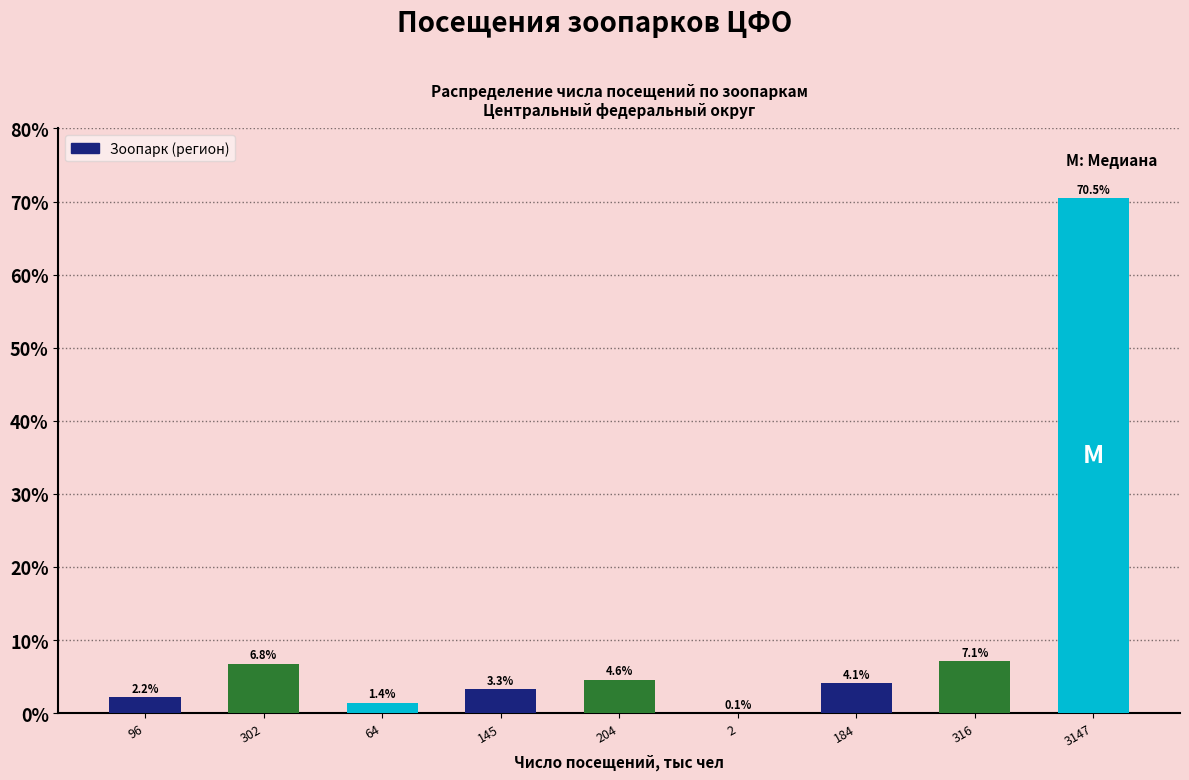

Reading left to right, transcribe all the data shown in this chart.

96=2.2	302=6.8	64=1.4	145=3.3	204=4.6	2=0.1	184=4.1	316=7.1	3147=70.5